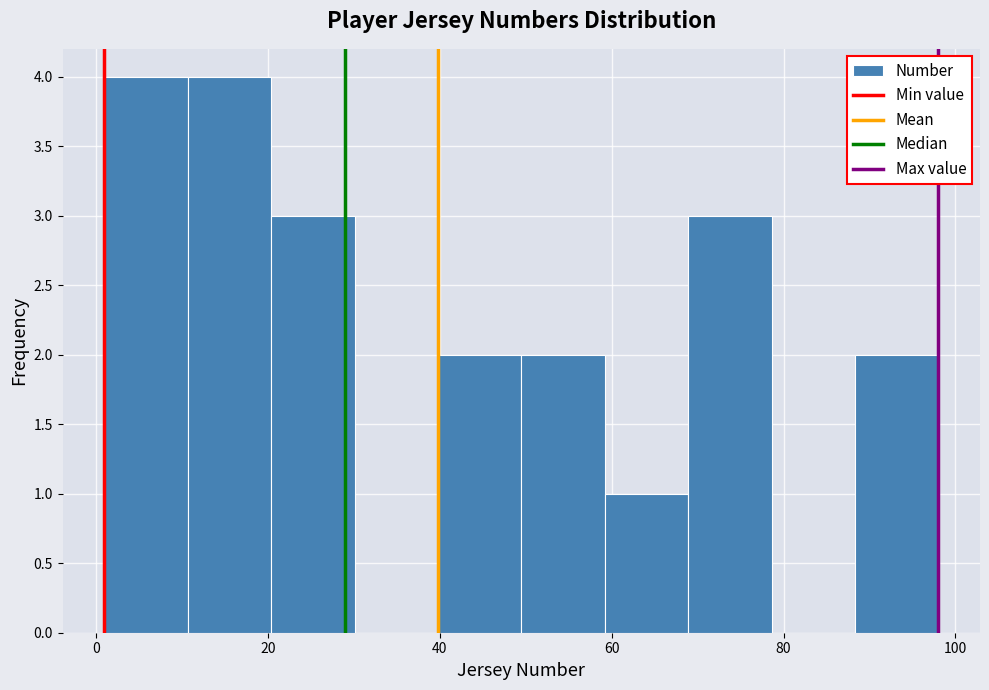

What is the height of the bar covering 40 to 50 on the x-axis? Neither the bar edges nor the heights are printed on the chart, so give them approximately, as read against the axes.

2